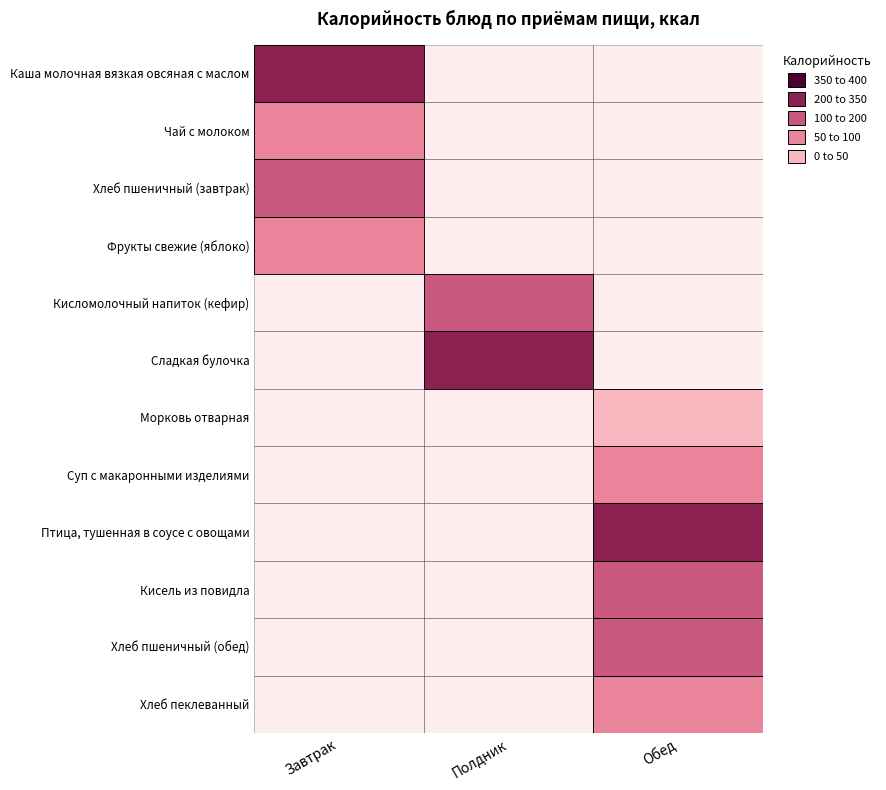

What is the difference between the Завтрак values at Чай с молоком and Каша молочная вязкая овсяная с маслом?

252.3